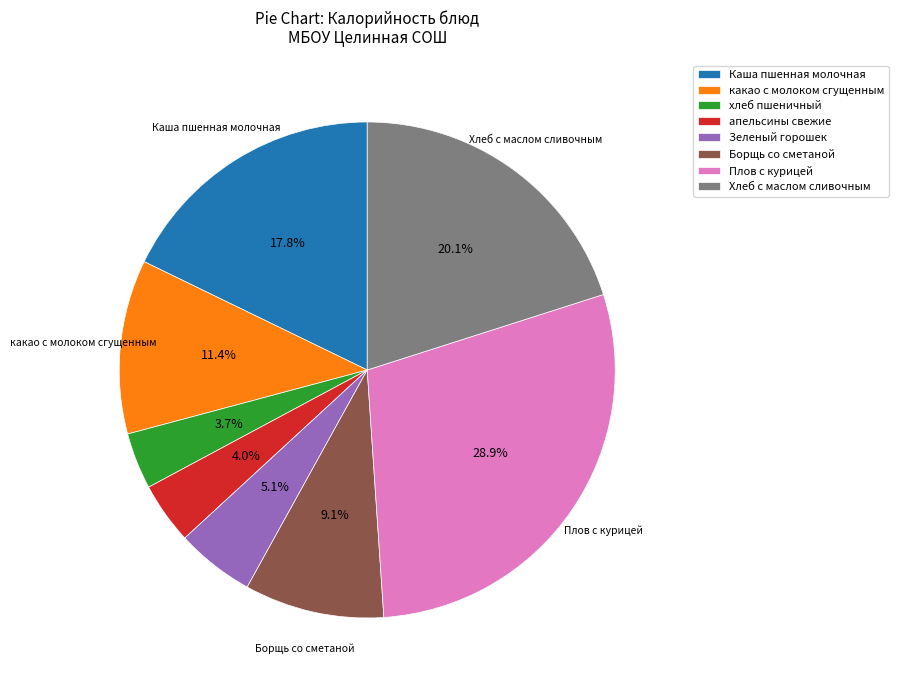

How many segments does this pie chart have?

8